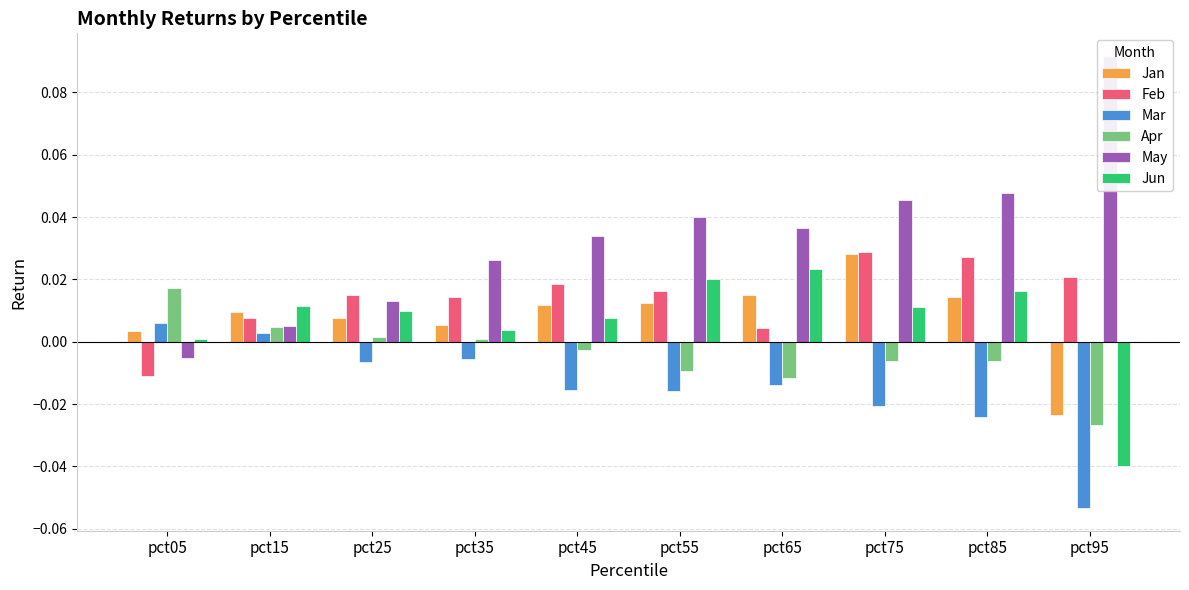

How many data points in Mar are less than 0?

8